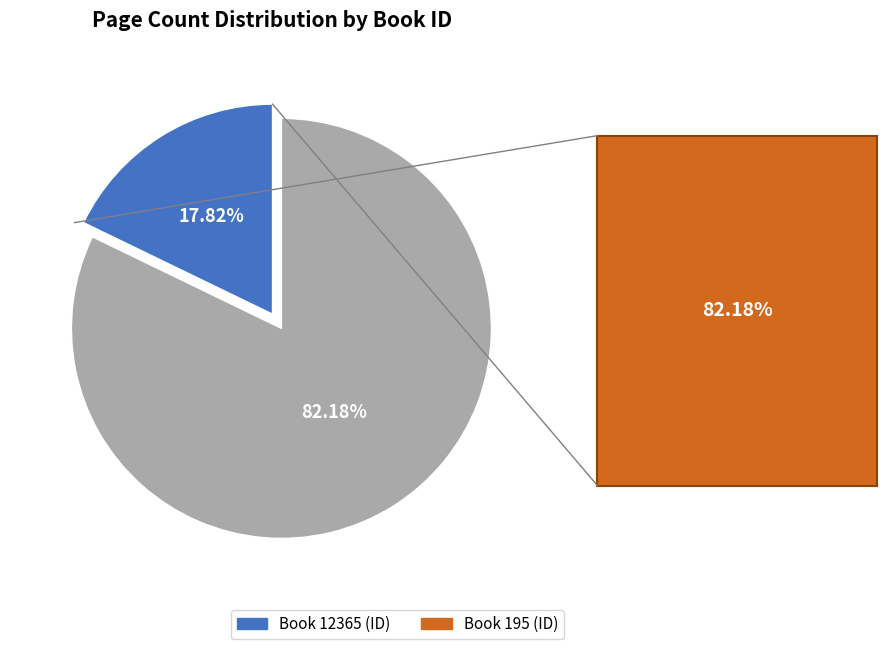

Which slice represents more than half of the pie?

Book 195 (ID)